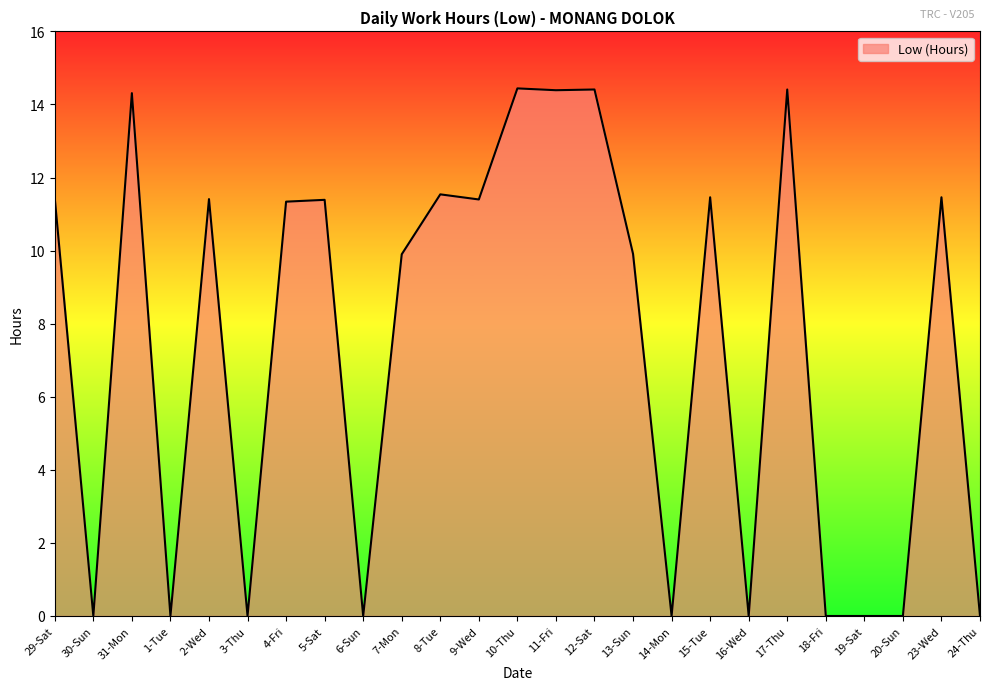

What is the change in value from 5-Sat to 16-Wed?

-11.4